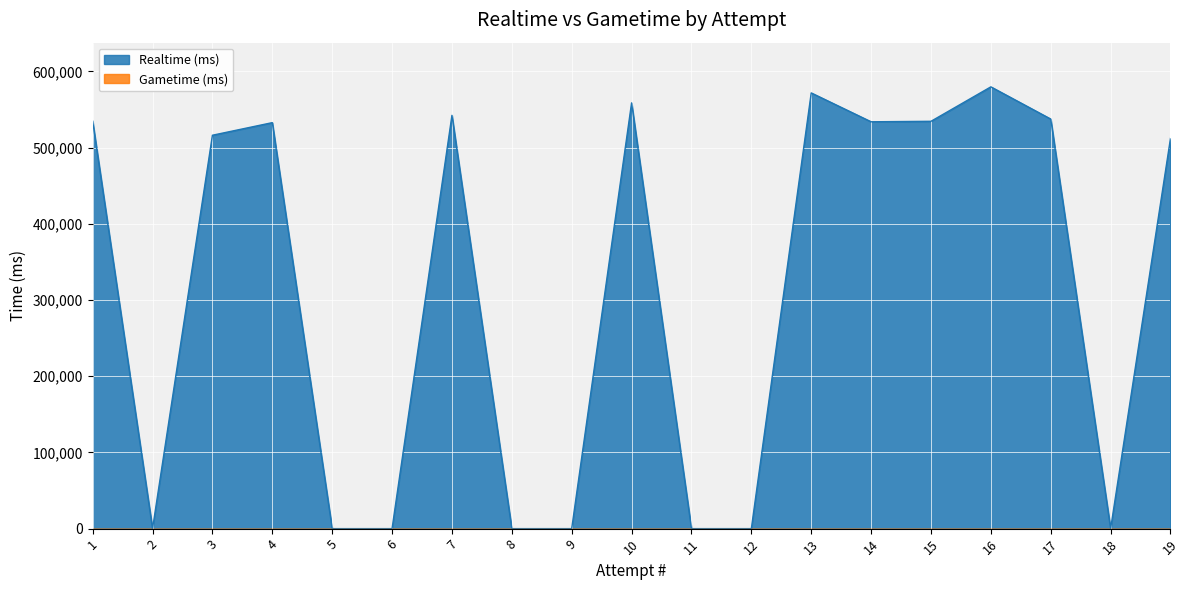

Which has a higher value, 4 or 18?

4